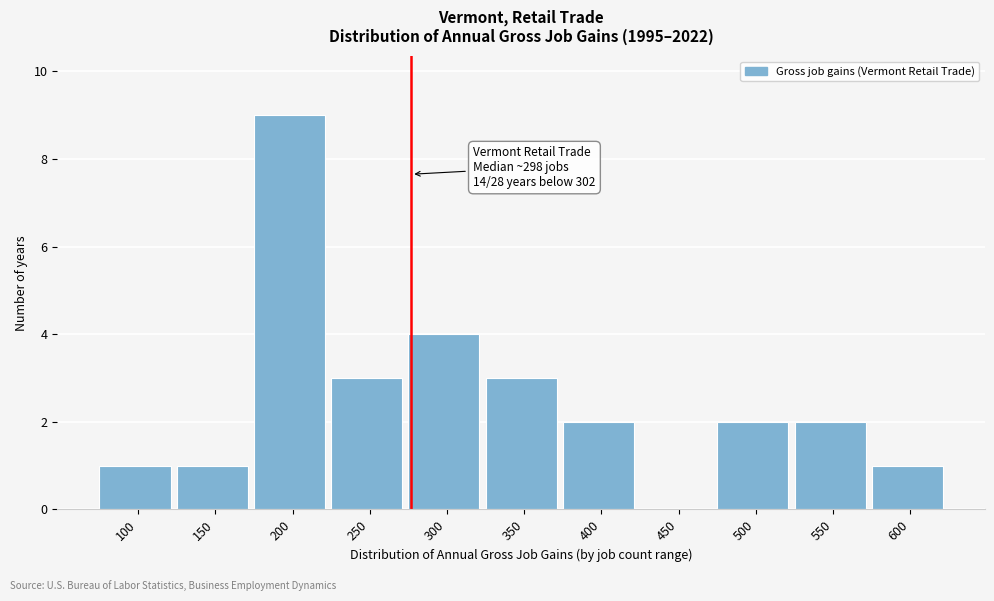

Reading right to left, what are all the values shown in this chart?

600=1	550=2	500=2	450=0	400=2	350=3	300=4	250=3	200=9	150=1	100=1